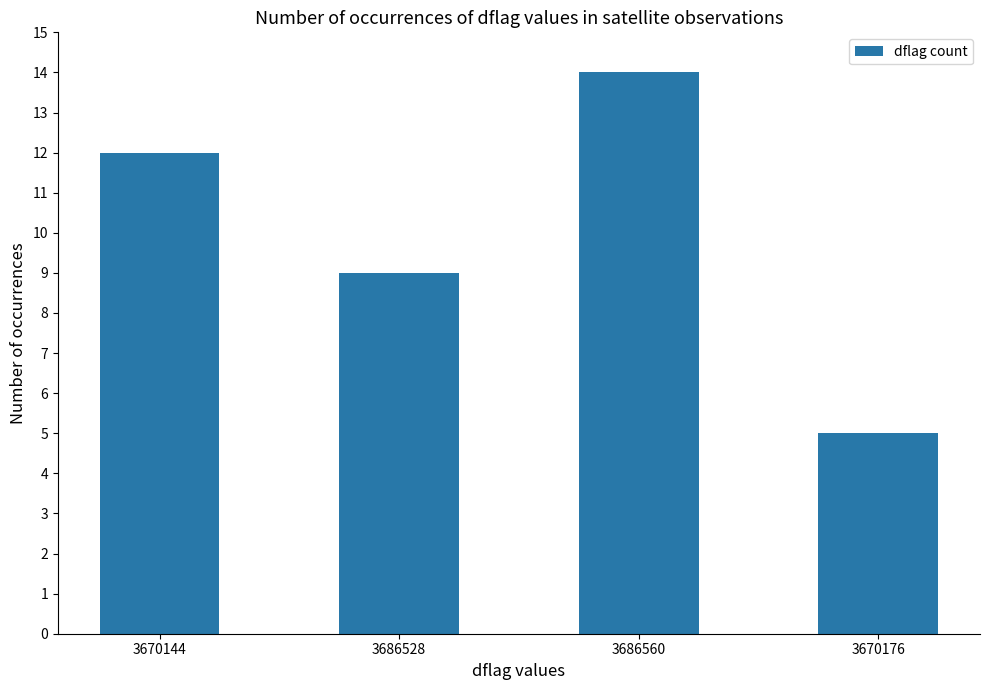

At which category does the chart reach its peak across all series?

3686560